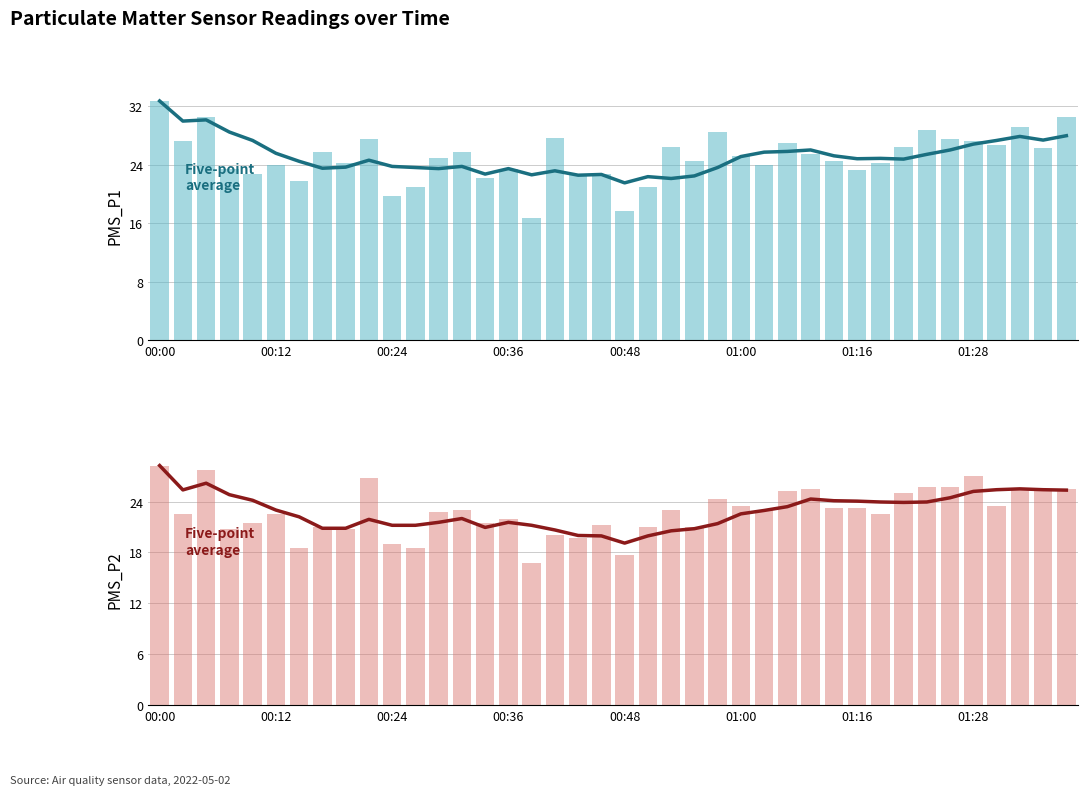

Which label corresponds to the largest value in the chart?

00:00